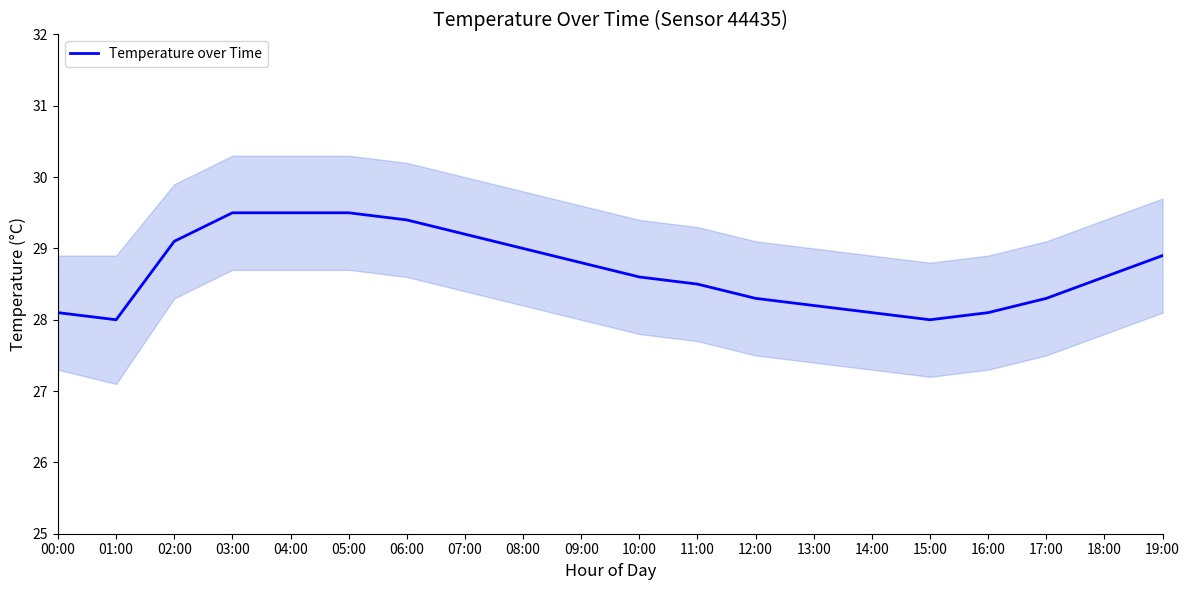

What is the difference between the maximum and minimum values?

1.5